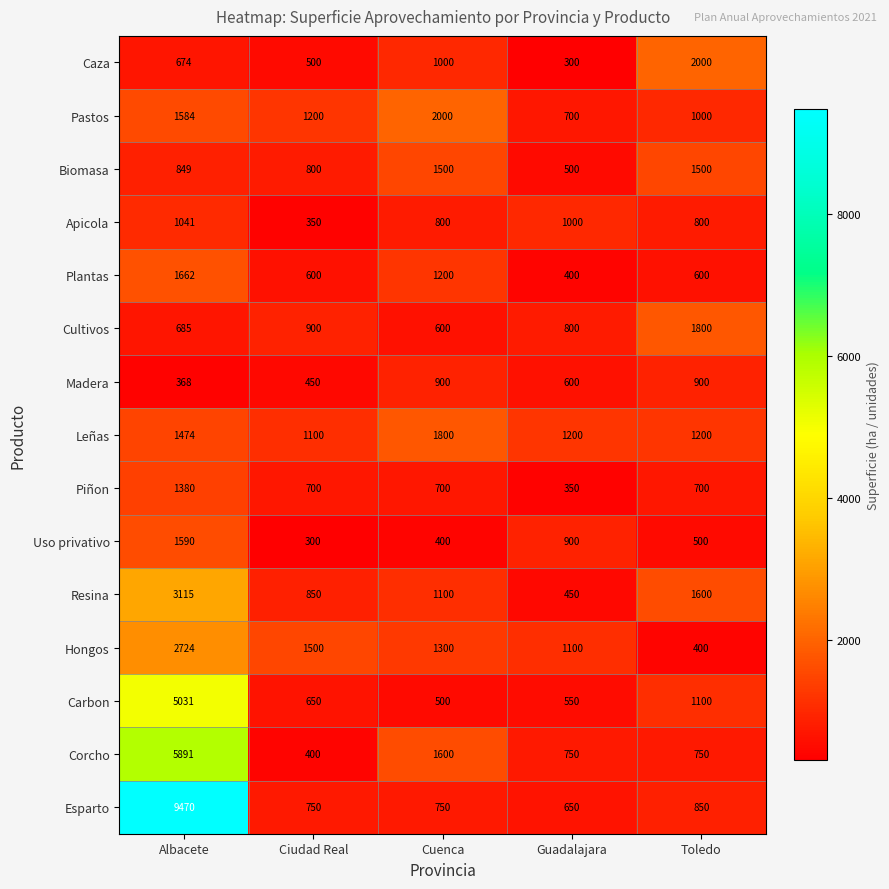

What is the difference between the Cultivos values at Ciudad Real and Cuenca?

300